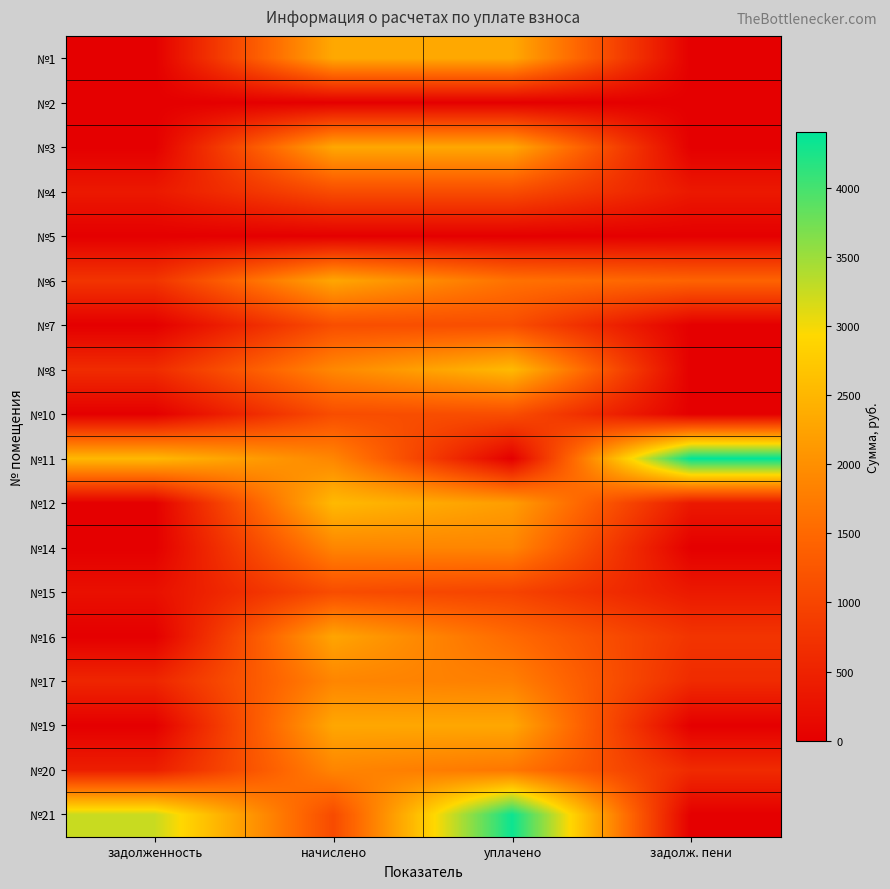

Reading left to right, transcribe all the data shown in this chart.

№1: задолженность=0.0	начислено=2322.8	уплачено=2322.8	задолж. пени=0.0
№2: задолженность=0.0	начислено=0.0	уплачено=0.0	задолж. пени=0.0
№3: задолженность=0.0	начислено=2308.1	уплачено=2308.1	задолж. пени=0.0
№4: задолженность=361.0	начислено=1106.1	уплачено=1107.1	задолж. пени=360.0
№5: задолженность=0.0	начислено=0.0	уплачено=0.0	задолж. пени=0.0
№6: задолженность=756.6	начислено=2297.0	уплачено=1620.1	задолж. пени=1433.5
№7: задолженность=0.0	начислено=1128.2	уплачено=1128.2	задолж. пени=0.0
№8: задолженность=636.2	начислено=1909.9	уплачено=2546.1	задолж. пени=0.0
№10: задолженность=0.0	начислено=1120.9	уплачено=1120.9	задолж. пени=0.0
№11: задолженность=2525.4	начислено=1880.4	уплачено=0.0	задолж. пени=4405.8
№12: задолженность=0.0	начислено=2540.3	уплачено=2176.4	задолж. пени=364.0
№14: задолженность=0.0	начислено=1876.7	уплачено=1876.7	задолж. пени=0.0
№15: задолженность=239.6	начислено=1106.1	уплачено=977.0	задолж. пени=368.7
№16: задолженность=0.0	начислено=2278.6	уплачено=1519.0	задолж. пени=759.5
№17: задолженность=548.2	начислено=1873.0	уплачено=1796.8	задолж. пени=624.3
№19: задолженность=0.0	начислено=2304.4	уплачено=2304.4	задолж. пени=0.0
№20: задолженность=443.9	начислено=1865.6	уплачено=1687.7	задолж. пени=621.9
№21: задолженность=3252.0	начислено=1084.0	уплачено=4336.0	задолж. пени=0.0